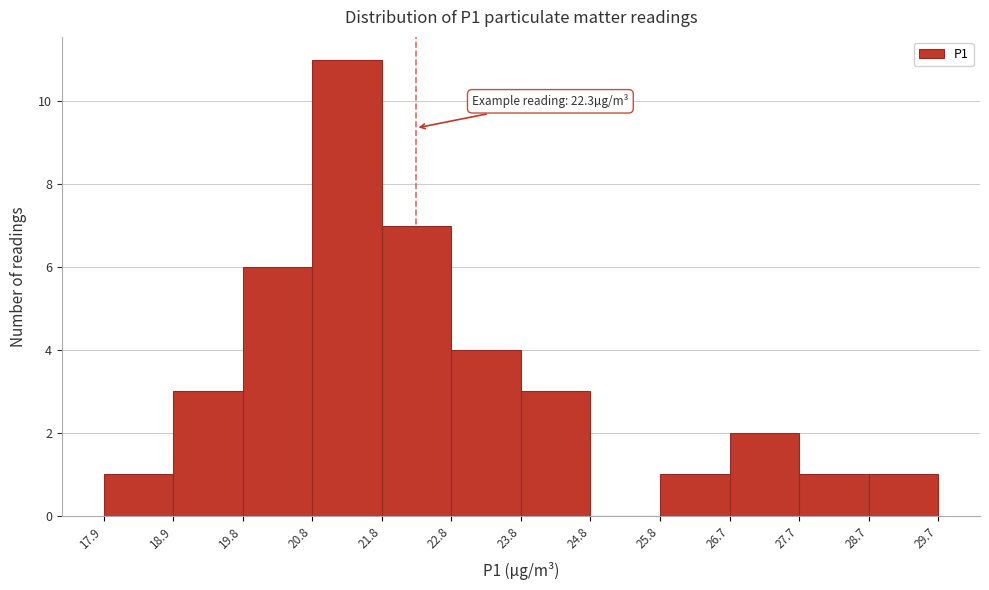

Which range on the x-axis has the tallest bar?

20.8 to 21.8